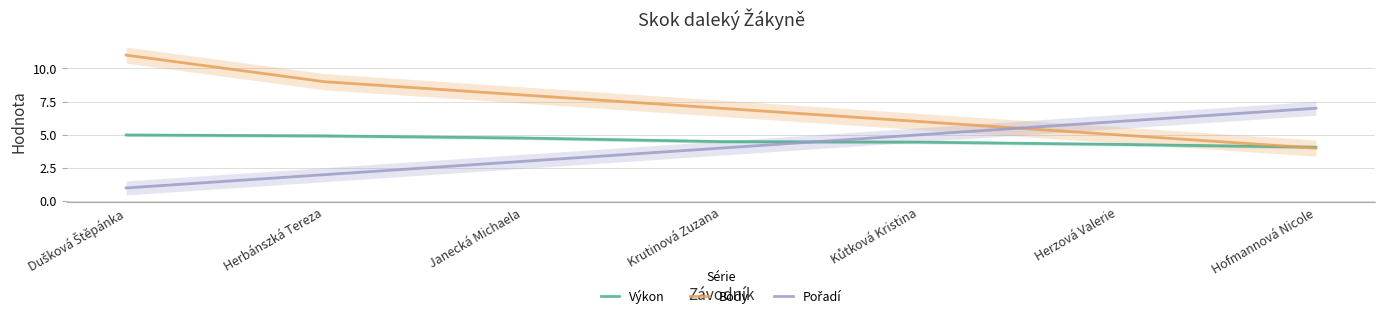

What is the difference between the second highest and minimum values in the Pořadí series?

5.0